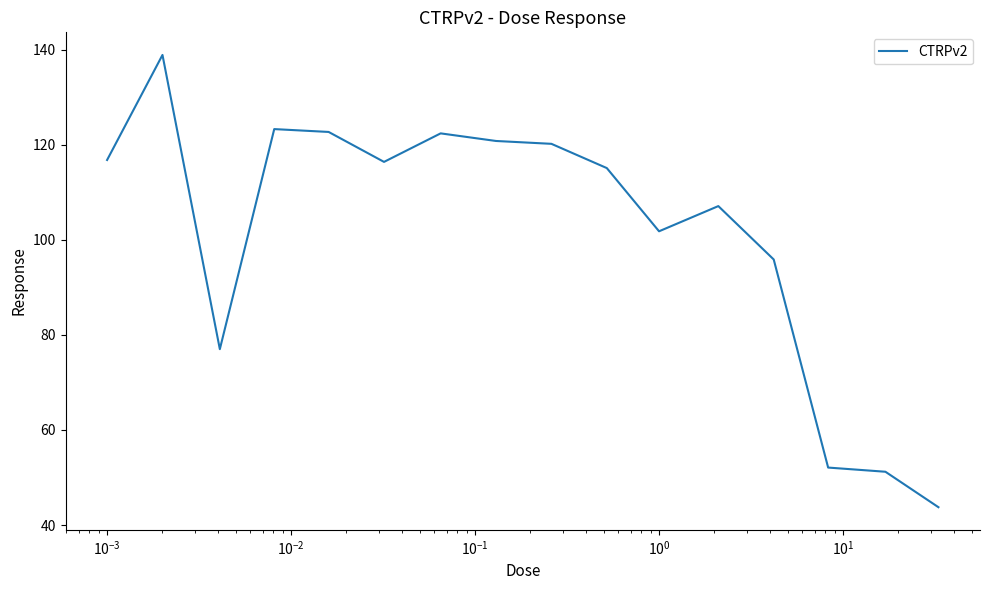

How many lines are shown in the chart?

1